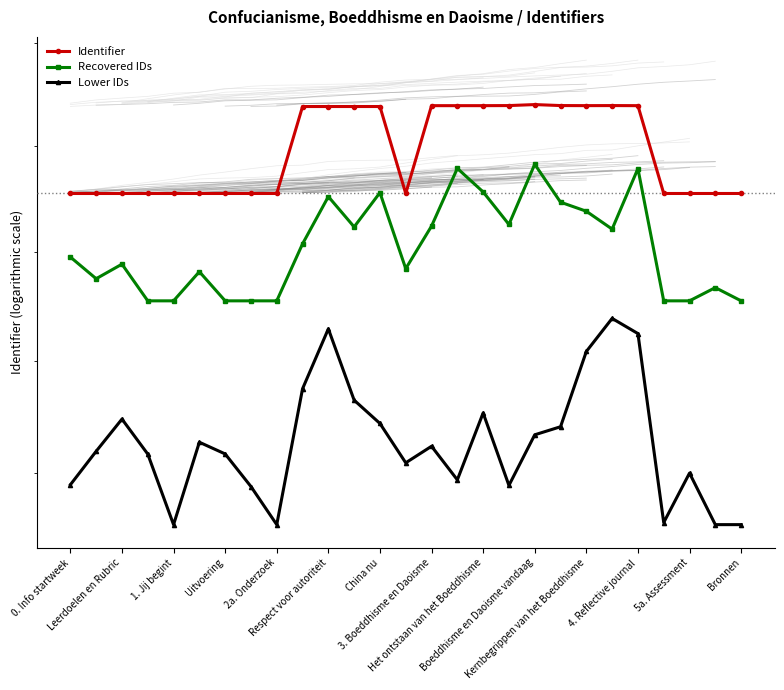

Read the Lower IDs value at 23.

6914112